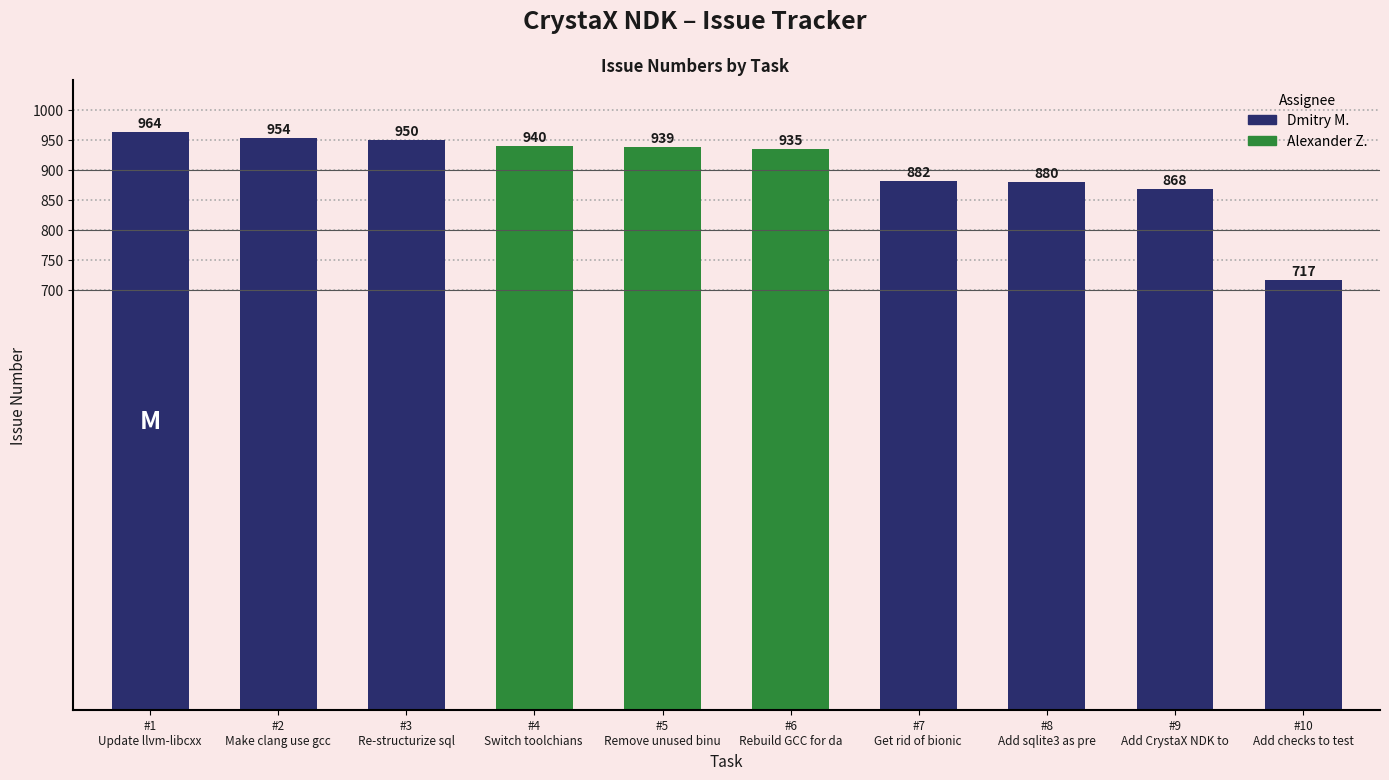

What is the change in value from #1
Update llvm-libcxx to #9
Add CrystaX NDK to?

-96